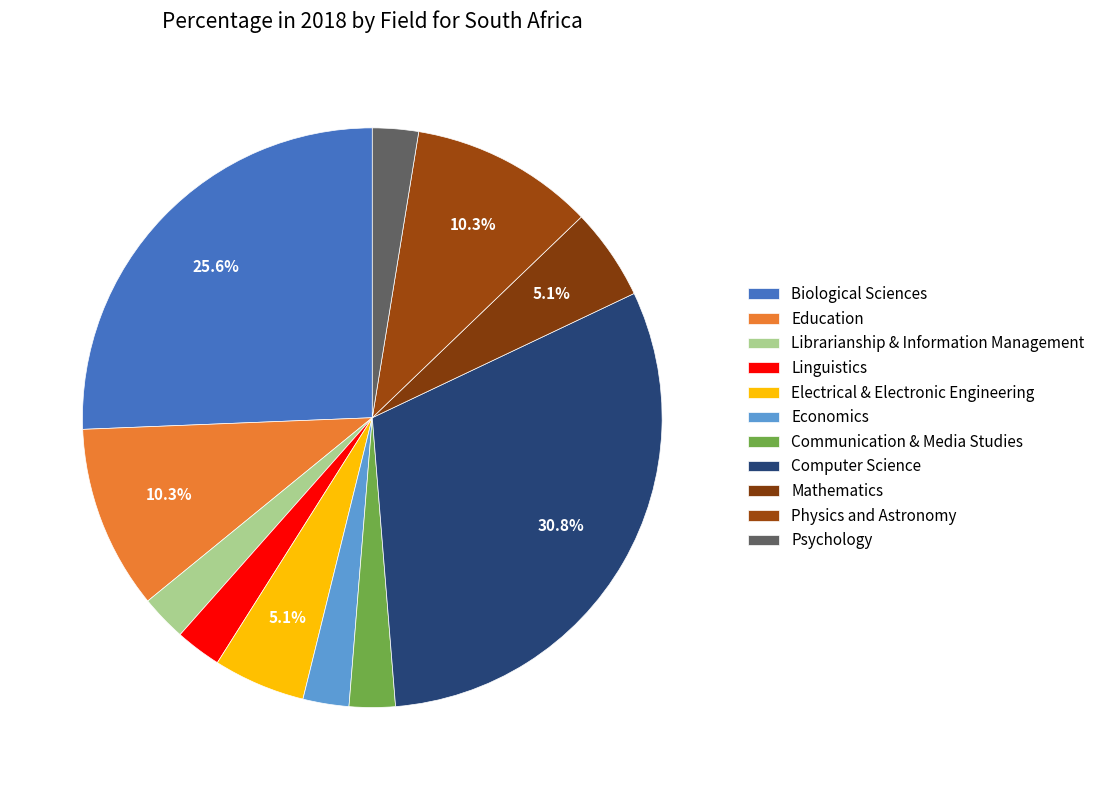

What is the largest slice in the pie chart?

Computer Science